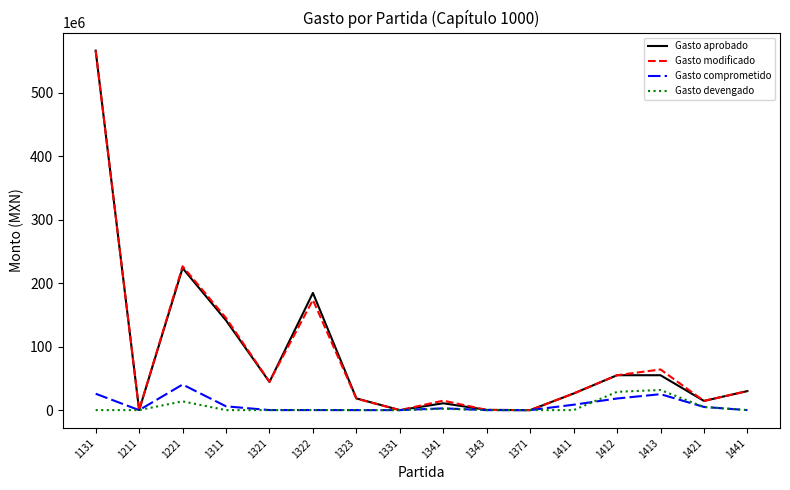

Which series has the largest range (max minus min)?

Gasto modificado